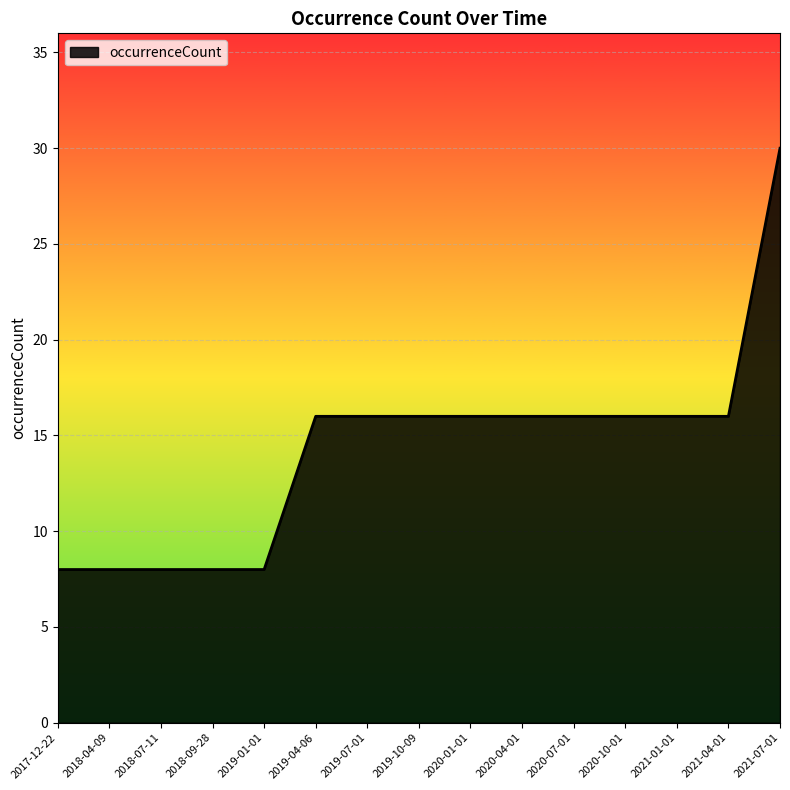

What is the difference between the maximum and minimum values?

22